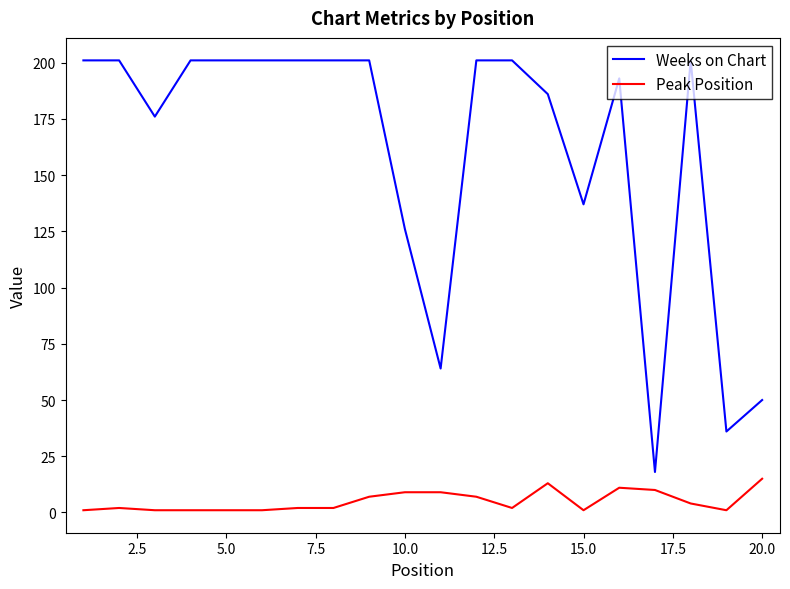

Is this an area chart (filled region under the line)?

No